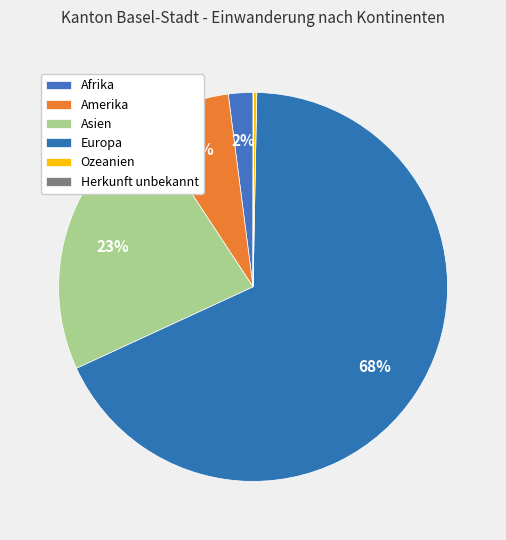

Is there any slice that represents more than half of the pie?

Yes